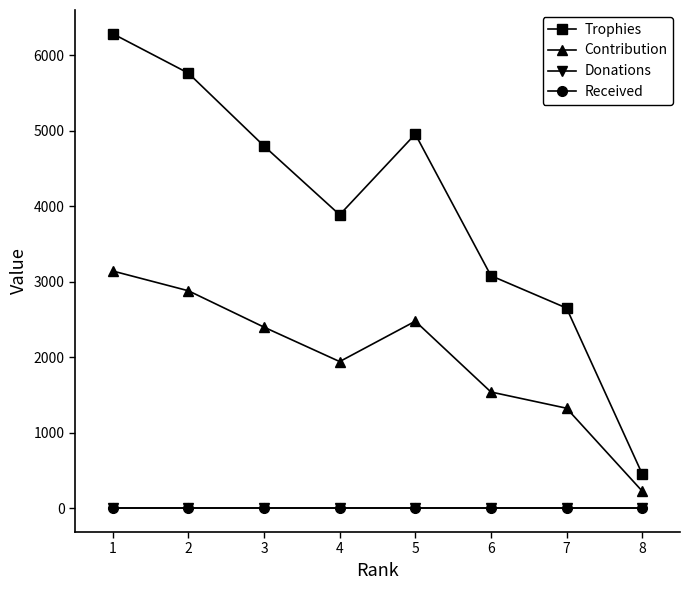

How many lines are shown in the chart?

4